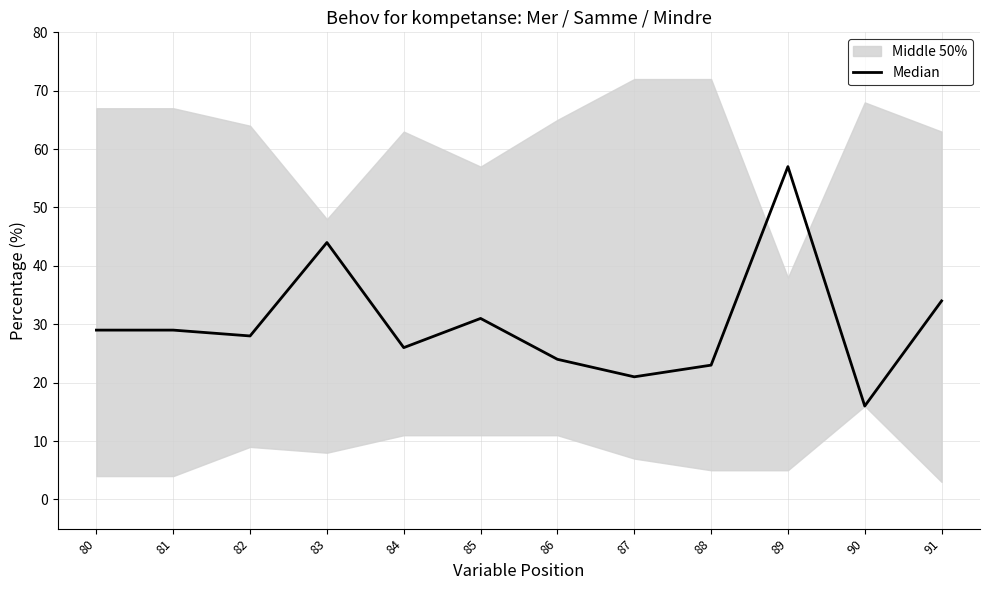

What is the sum of all values?

362